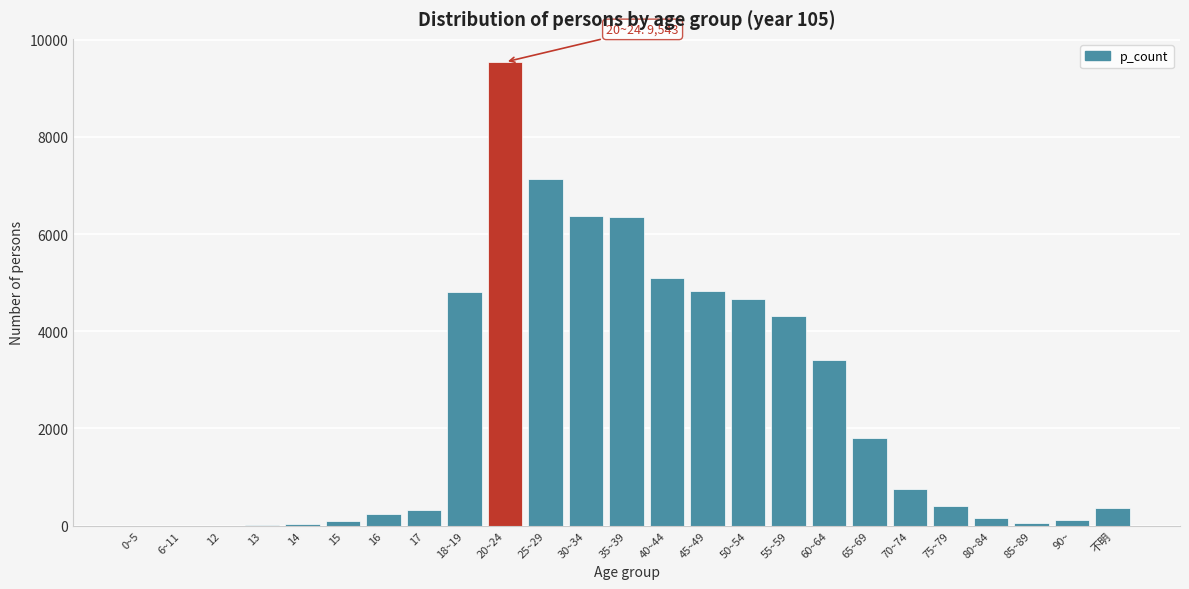

The value at 65~69 is 1800. True or false?

True